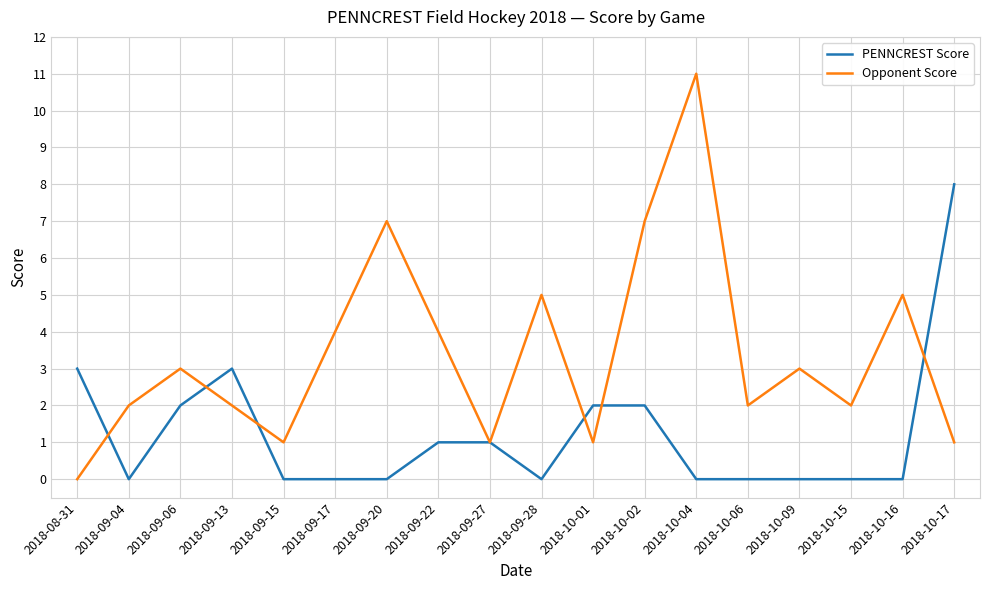

Where do PENNCREST Score and Opponent Score first cross each other?

2018-08-31 and 2018-09-04